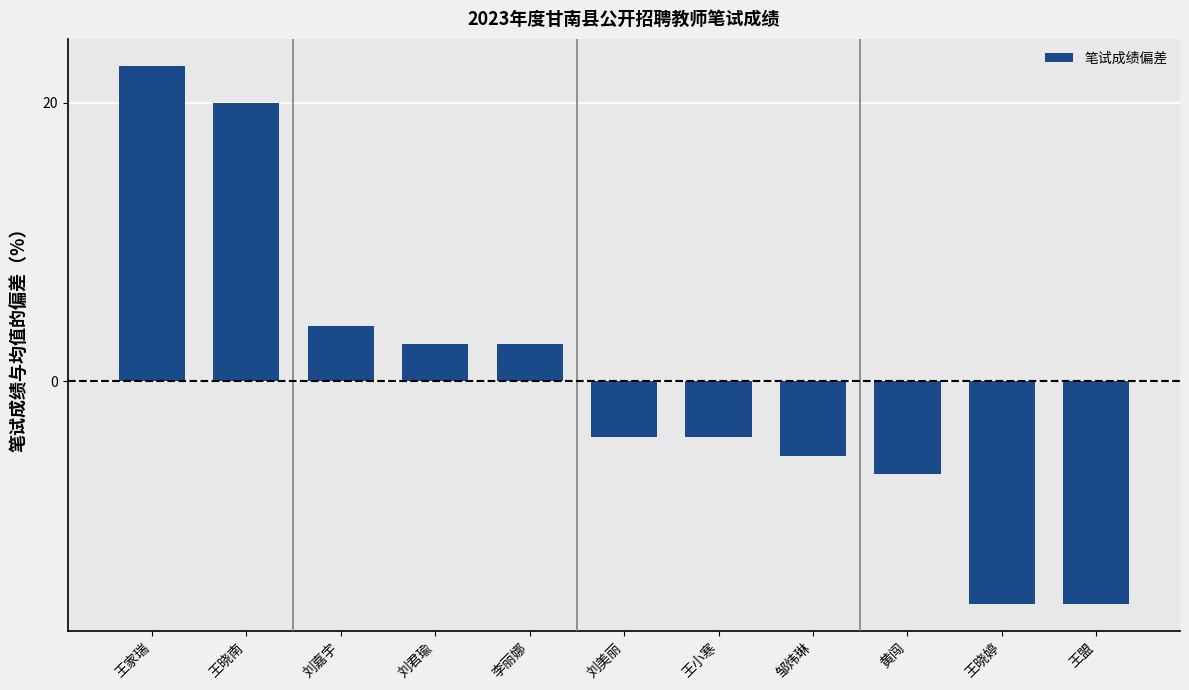

Reading left to right, extract all data points from this chart.

王家瑞=22.7	王晓南=20.0	刘嘉宇=4.0	刘君瑜=2.7	李丽娜=2.7	刘美丽=-4.0	王小寒=-4.0	邹炜琳=-5.3	黄闯=-6.7	王晓婷=-16.0	王盟=-16.0